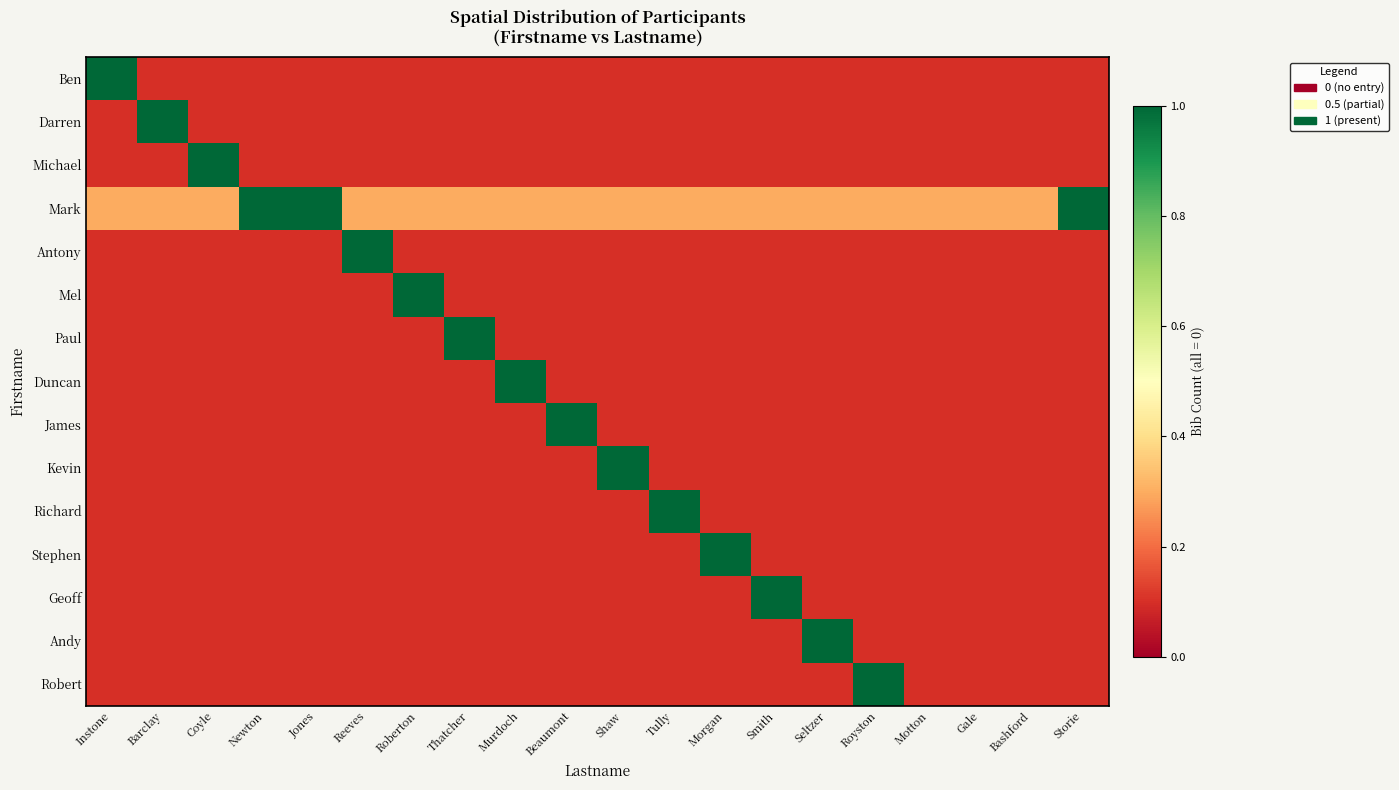

Rank the series by their maximum value, from highest to lowest.

Ben, Darren, Michael, Mark, Antony, Mel, Paul, Duncan, James, Kevin, Richard, Stephen, Geoff, Andy, Robert